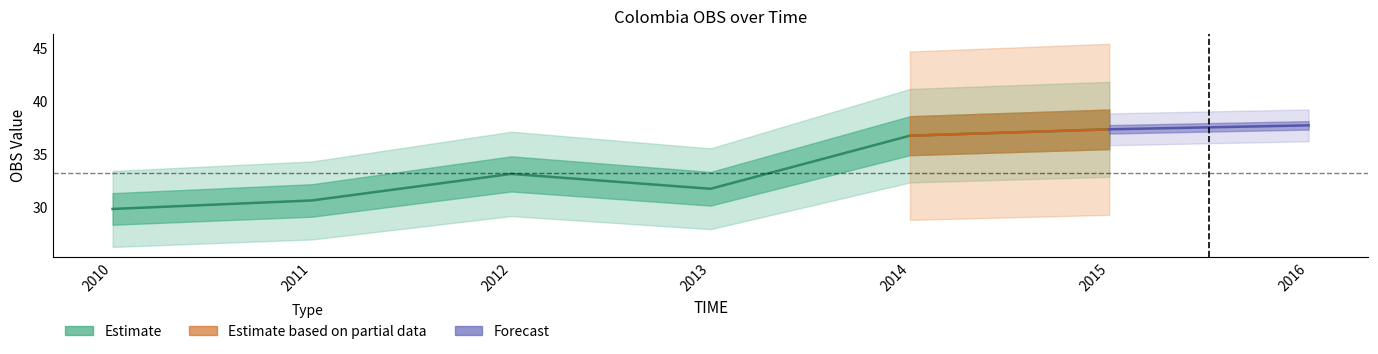

Read the value at 2014.

36.7